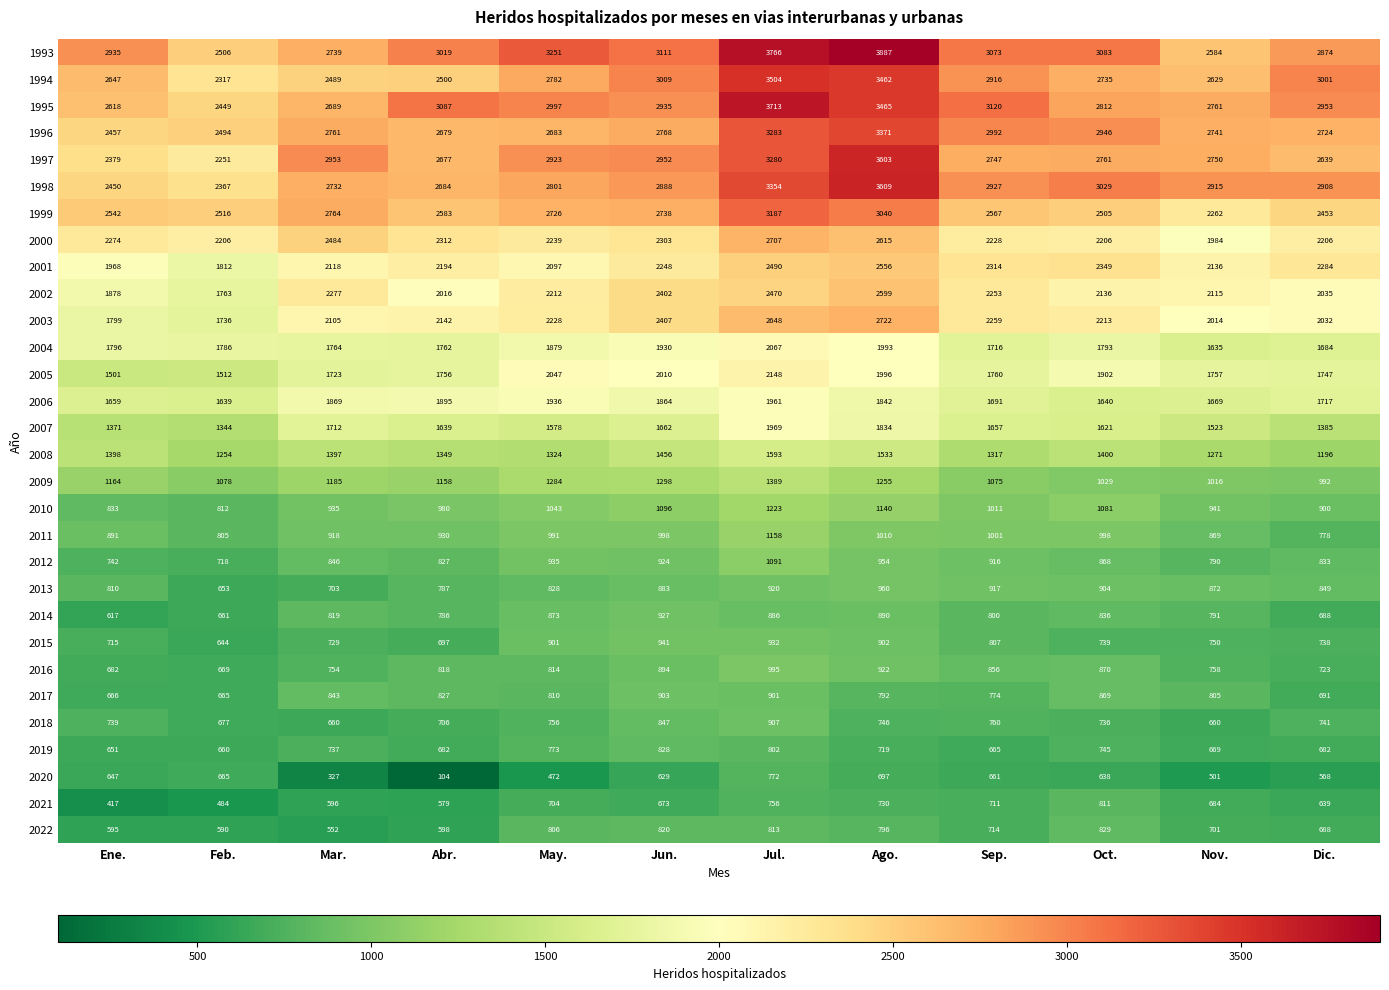

The 2009 series shows 1016 at Nov.. True or false?

True